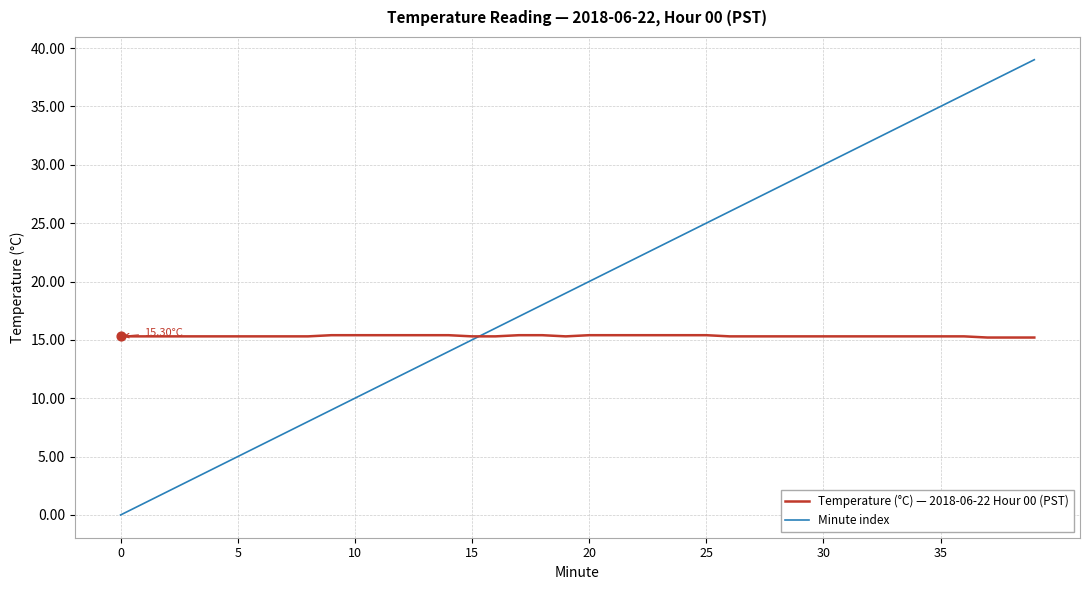

Which series has the largest total across all categories?

Minute index